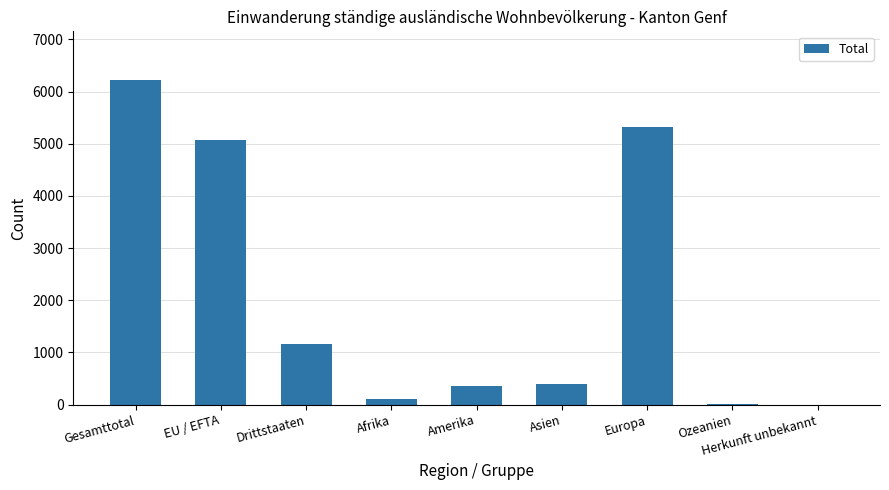

What is the greatest value displayed?

6222